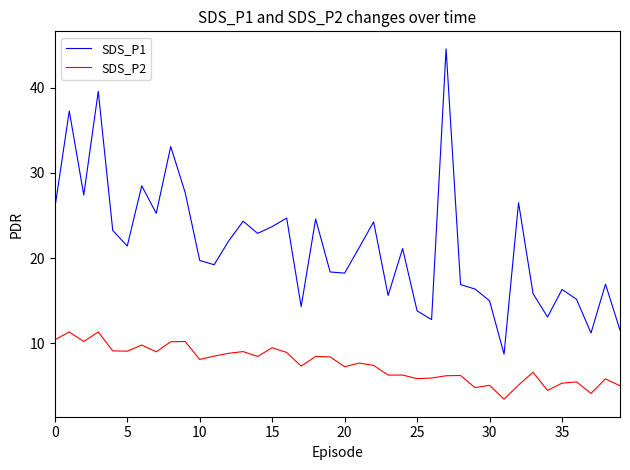

List the series in order of their peak value, lowest first.

SDS_P2, SDS_P1